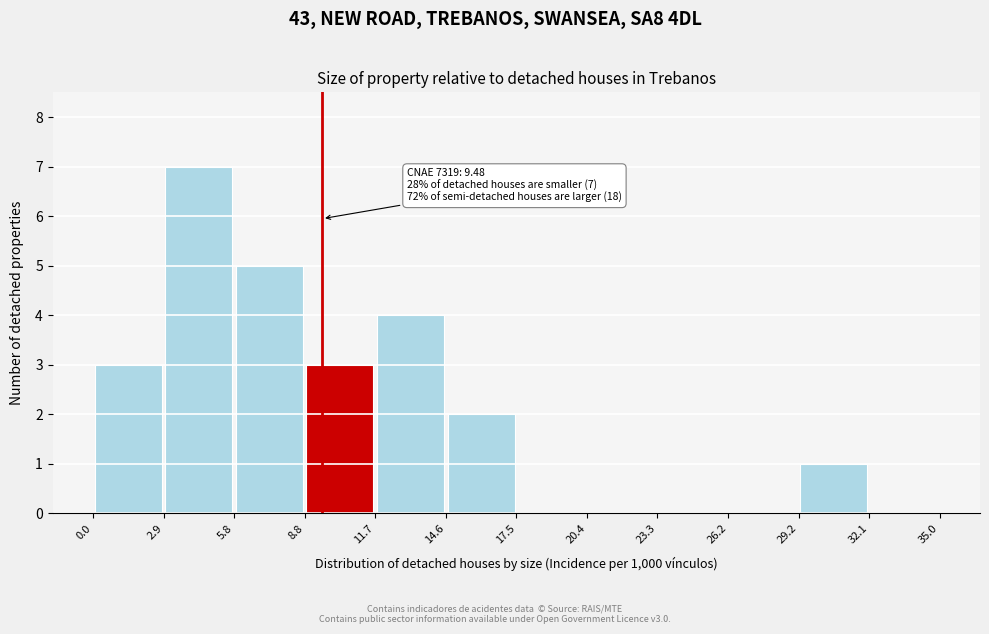

Which range on the x-axis has the tallest bar?

2.9 to 5.8